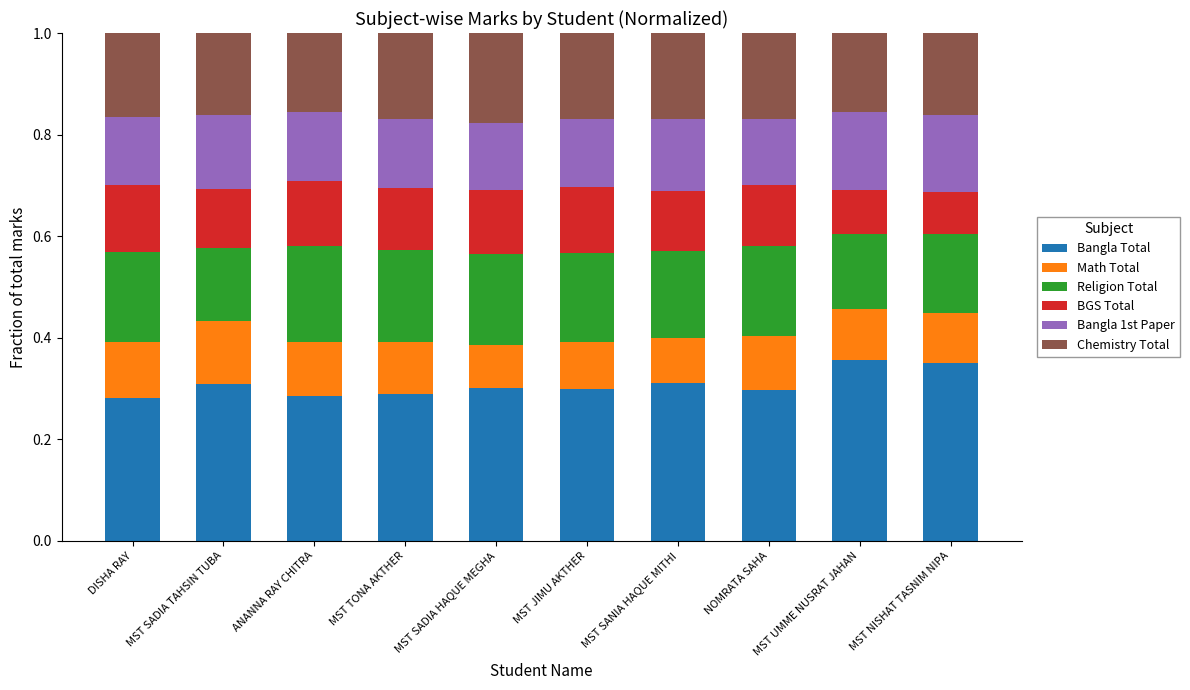

What is the total value across all series at MST SADIA HAQUE MEGHA?

1.0